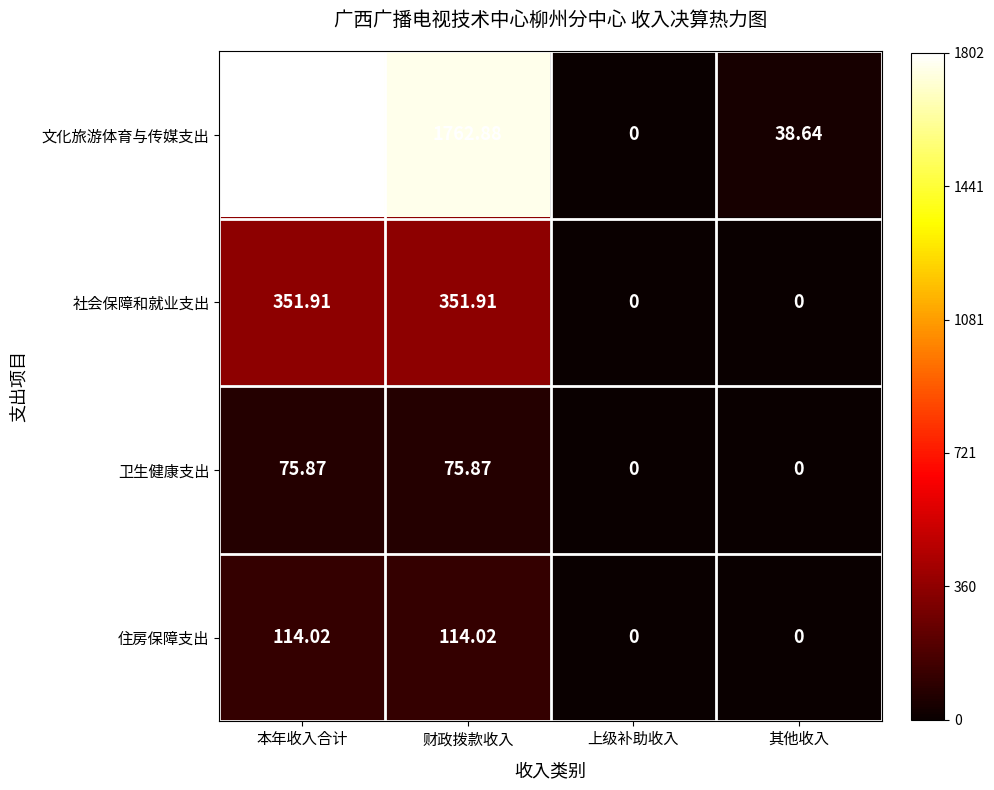

At 财政拨款收入, list the series in order from smallest to largest.

卫生健康支出, 住房保障支出, 社会保障和就业支出, 文化旅游体育与传媒支出